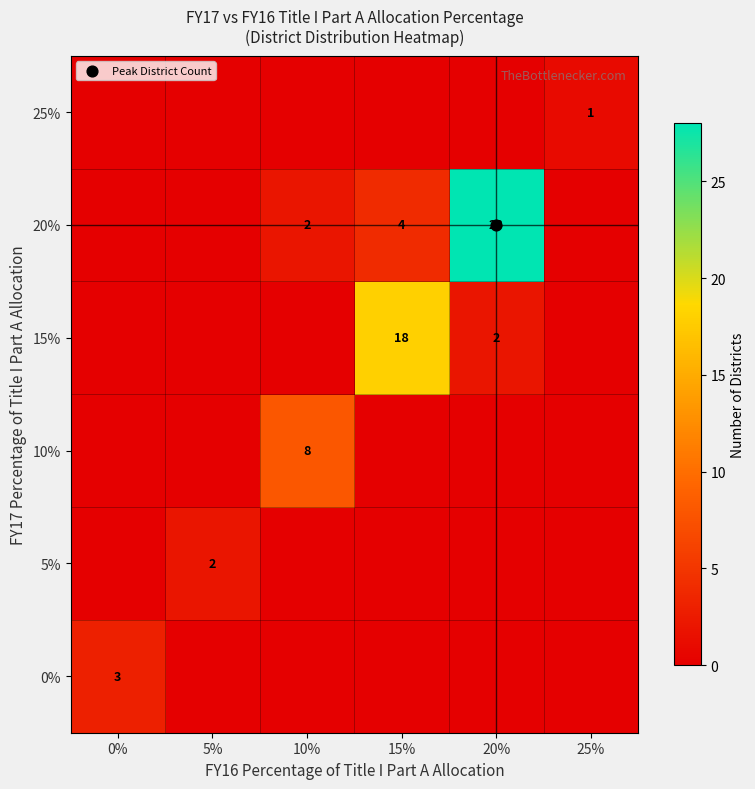

How many data points does each series have?

6